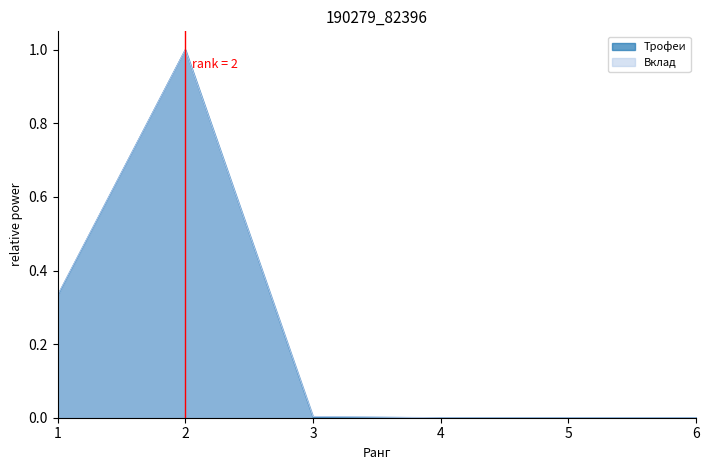

The value of Вклад at 1 is 0.3. True or false?

True